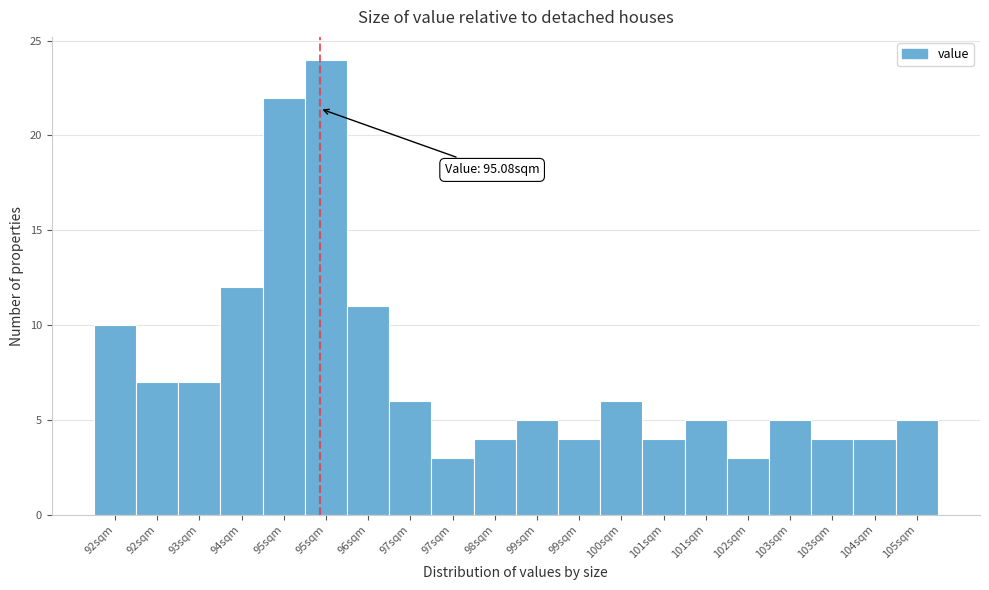

How many series are shown in this chart?

1